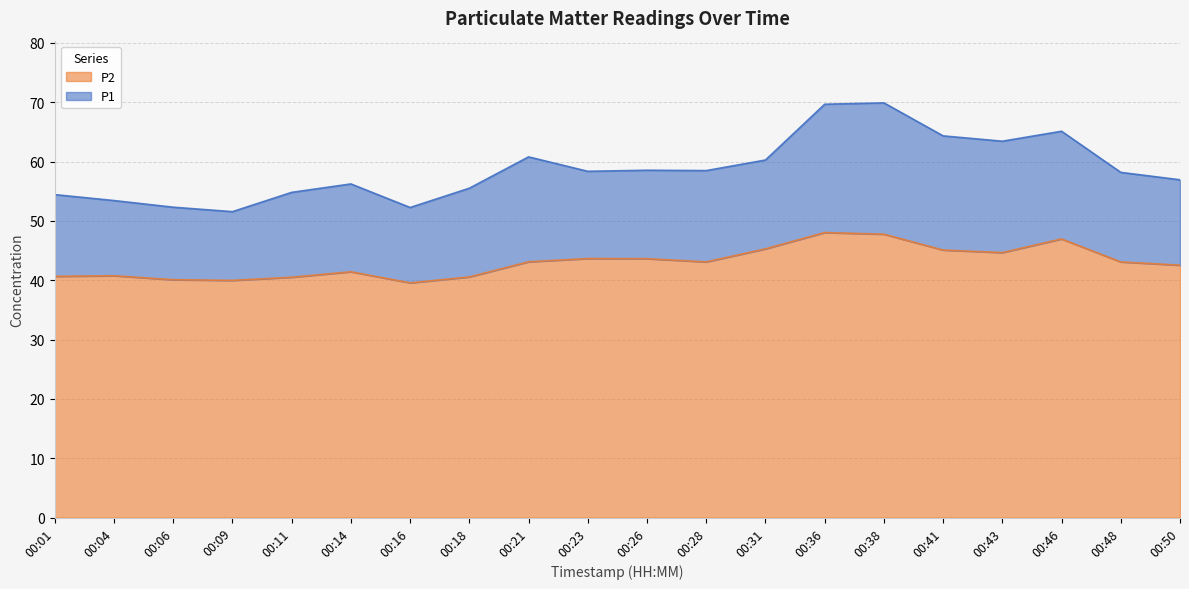

Reading right to left, transcribe all the data shown in this chart.

P1: 00:50=56.9	00:48=58.2	00:46=65.1	00:43=63.4	00:41=64.3	00:38=69.9	00:36=69.7	00:31=60.2	00:28=58.5	00:26=58.5	00:23=58.4	00:21=60.8	00:18=55.5	00:16=52.2	00:14=56.2	00:11=54.8	00:09=51.5	00:06=52.3	00:04=53.4	00:01=54.4
P2: 00:50=42.5	00:48=43.1	00:46=47.0	00:43=44.6	00:41=45.1	00:38=47.8	00:36=48.0	00:31=45.3	00:28=43.1	00:26=43.6	00:23=43.6	00:21=43.1	00:18=40.5	00:16=39.5	00:14=41.4	00:11=40.5	00:09=40.0	00:06=40.1	00:04=40.8	00:01=40.6